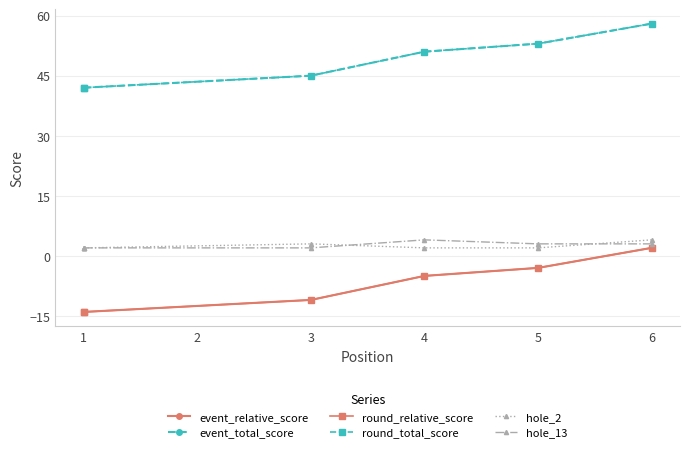

How many categories are shown in the chart?

6